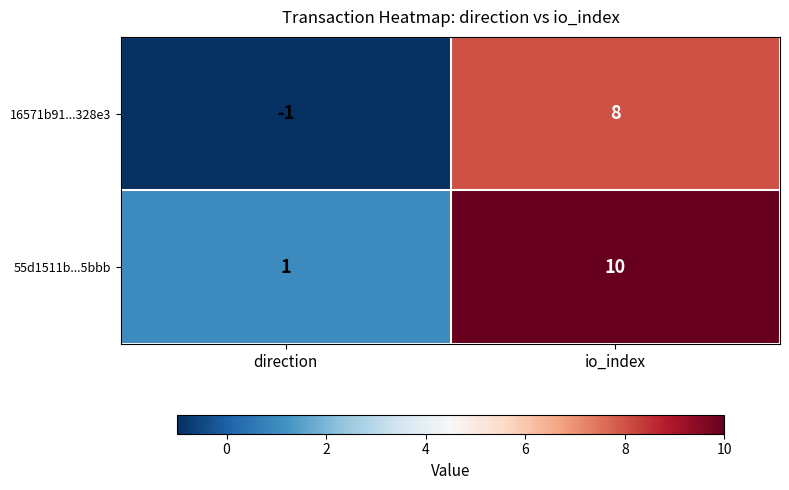

At which label is 16571b91...328e3 closest to 3?

direction